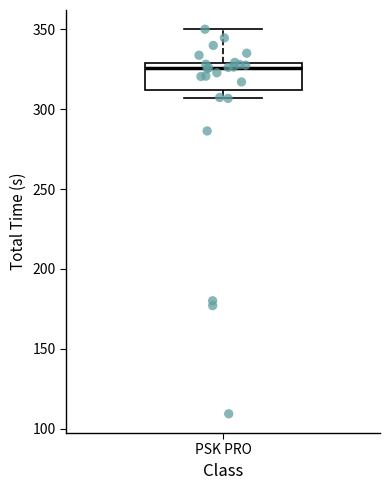

Transcribe this box plot: give where the median line is, the range the box spans, and where the two whiskers end, as read against the y-axis. The values are not printed on the chart, so give them approximately, as read against the axis.

median 325, box 310 to 330, whiskers 305 to 350